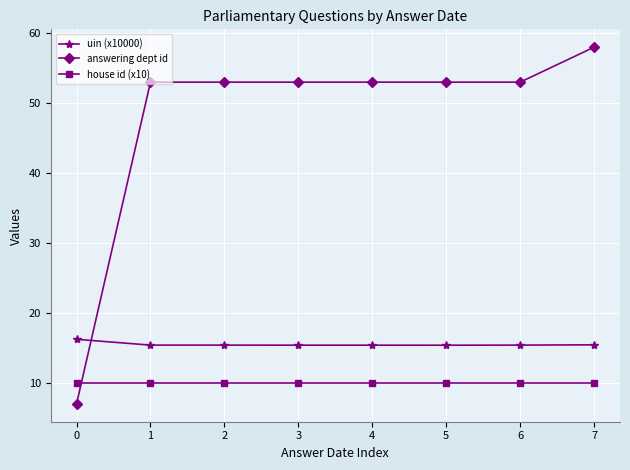

Reading left to right, what are all the values shown in this chart?

uin (x10000): 16.2	15.4	15.4	15.4	15.4	15.4	15.4	15.4
answering dept id: 7.0	53.0	53.0	53.0	53.0	53.0	53.0	58.0
house id (x10): 10.0	10.0	10.0	10.0	10.0	10.0	10.0	10.0